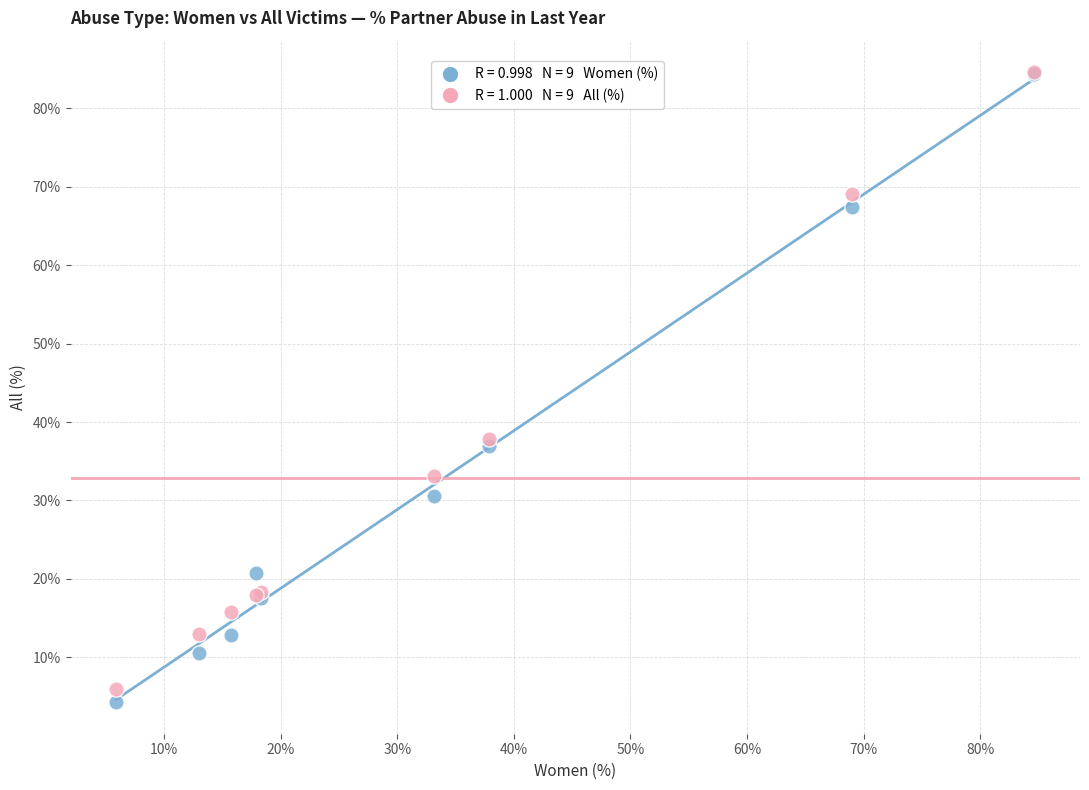

Across all series, what Y value is closest to 44?

37.9